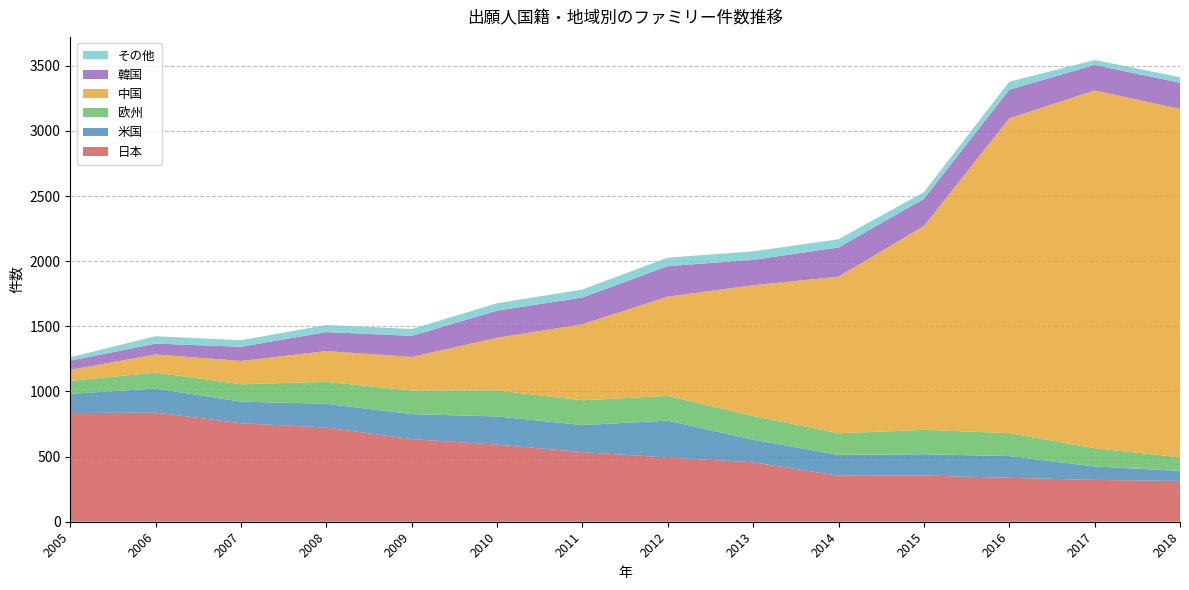

Reading left to right, list all the values displayed in this chart.

日本: 834	838	756	723	634	592	534	493	456	353	355	337	321	313
米国: 148	184	166	182	192	216	208	283	173	160	163	167	103	77
欧州: 99	123	133	169	181	200	190	190	182	166	187	176	140	105
中国: 85	139	179	236	258	404	584	762	1004	1202	1565	2416	2746	2673
韓国: 70	83	109	146	161	208	205	234	195	224	208	220	196	201
その他: 26	57	50	54	53	57	61	65	65	63	52	61	38	43